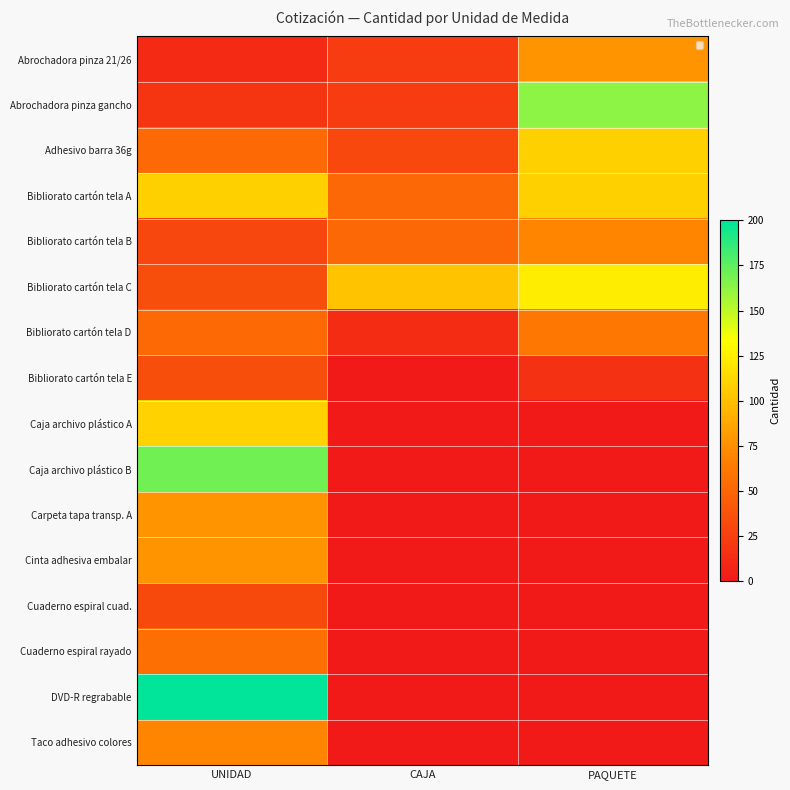

Which series has the largest range (max minus min)?

DVD-R regrabable